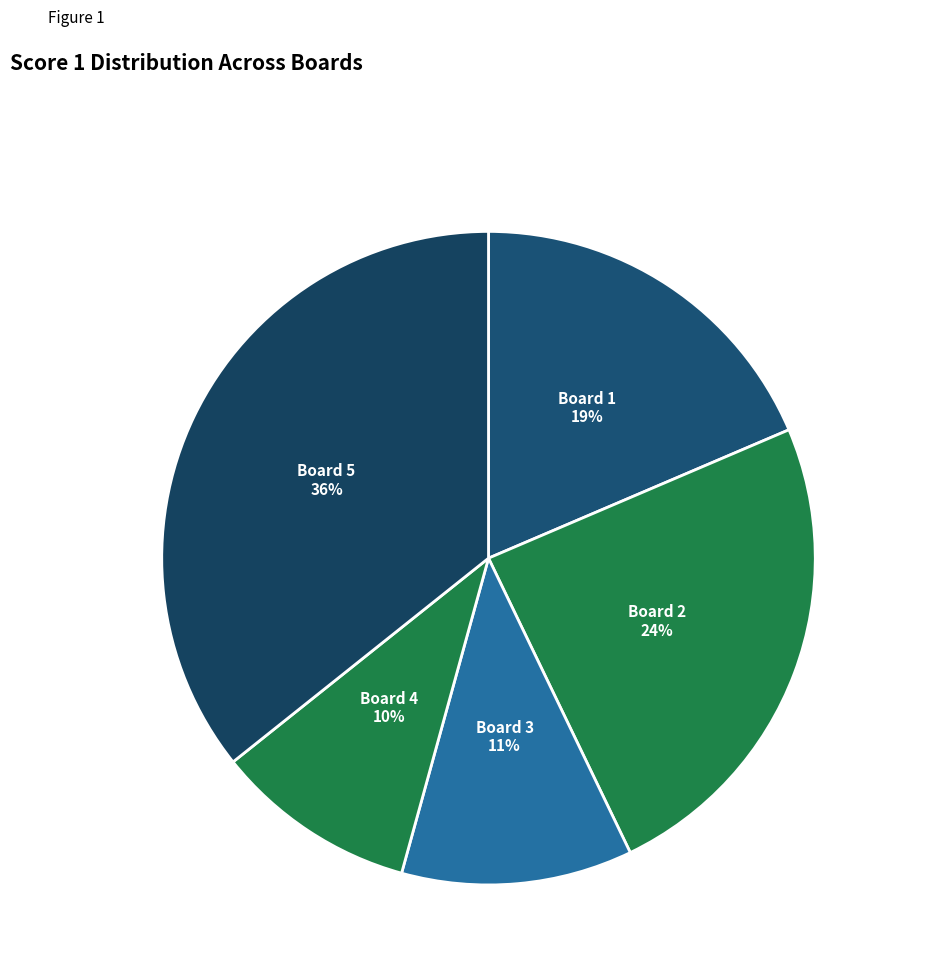

Approximately how many times larger is the value at Board 2 compared to Board 1?

1.3